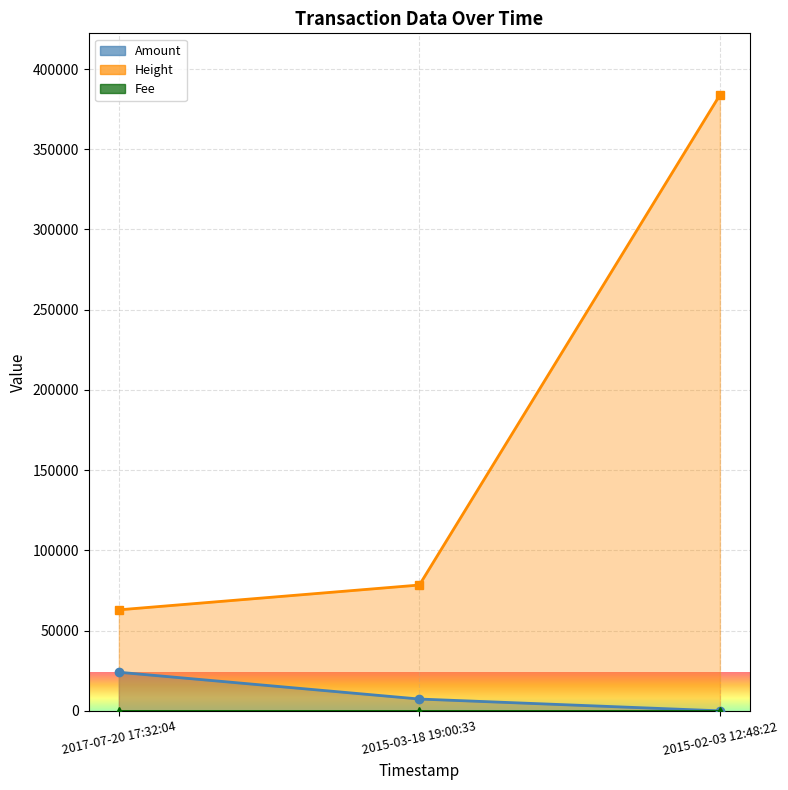

At which category does the chart reach its minimum across all series?

2015-02-03 12:48:22